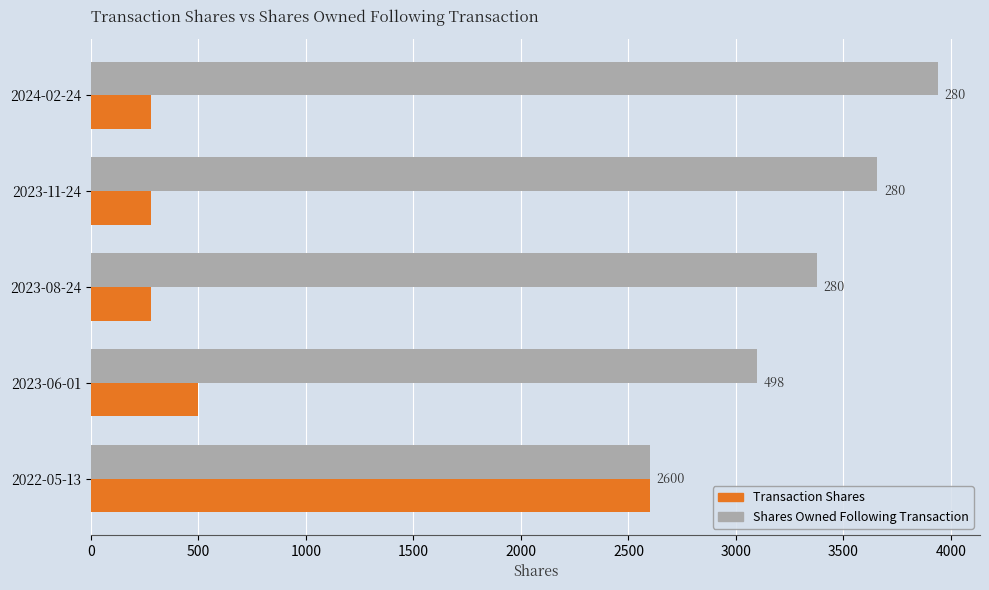

What is the greatest value displayed?

3938